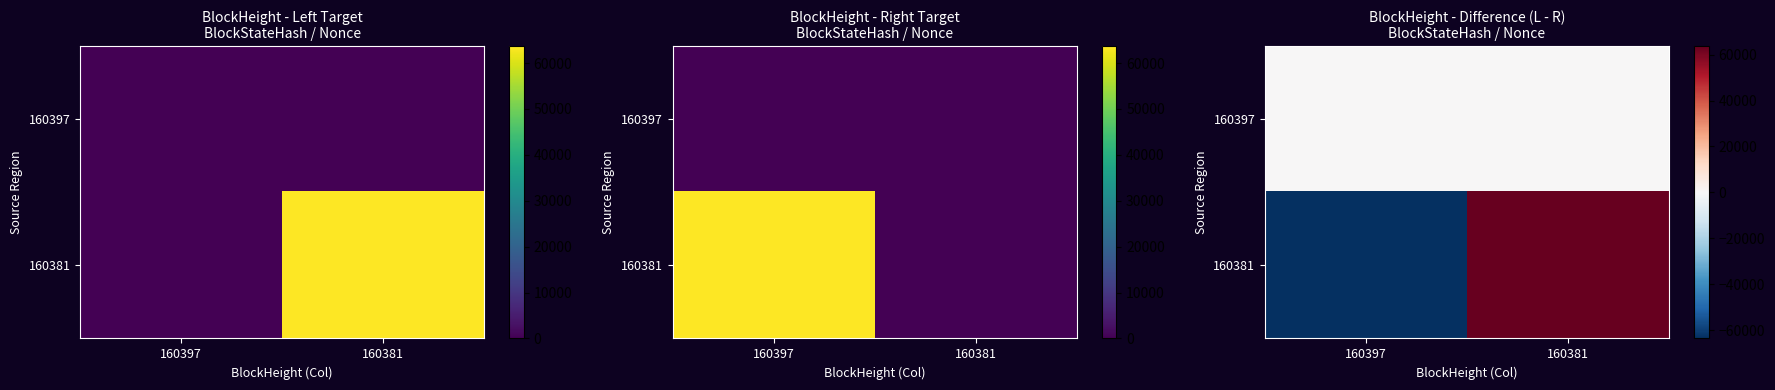

Which category has the highest value in the 160381 series?

160381